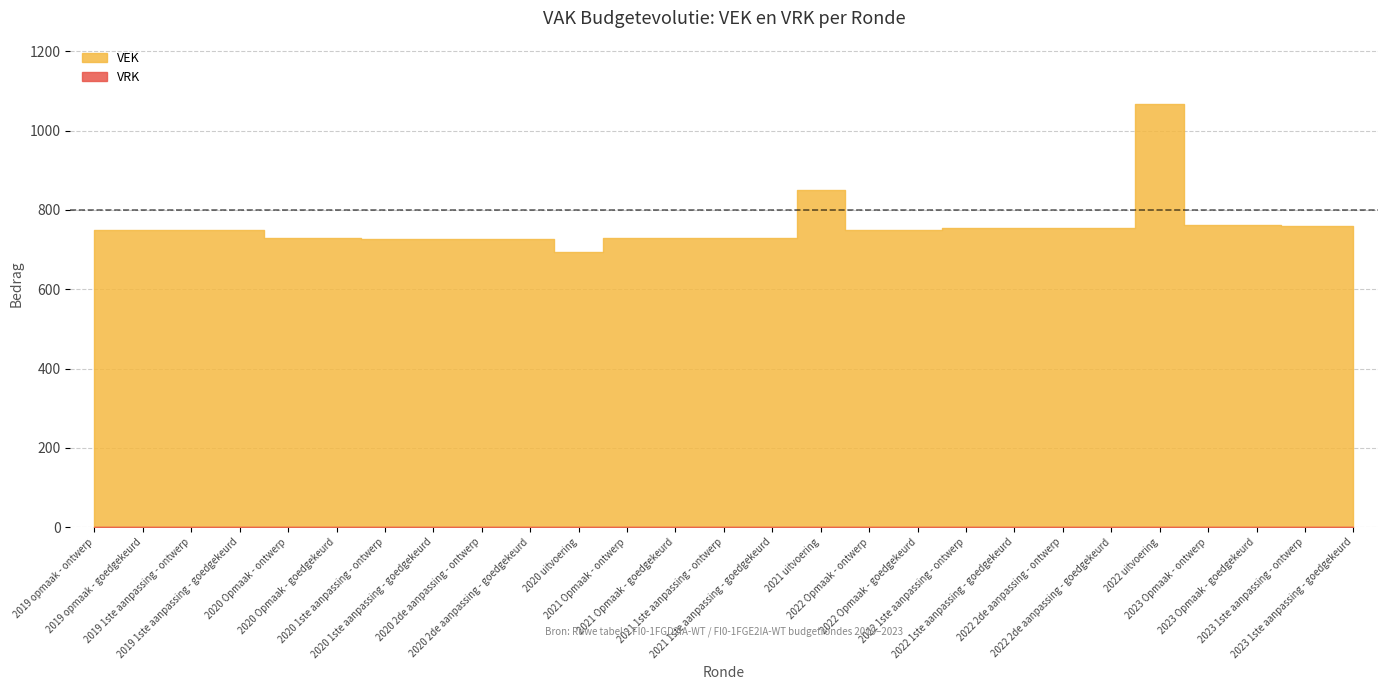

At which category does the chart reach its minimum across all series?

2019 opmaak - ontwerp